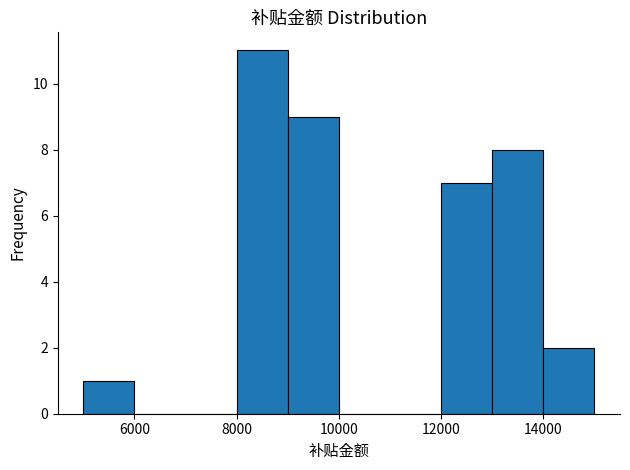

Reading left to right, list every bar in this chart as the range it spans on the x-axis followed by its height. The values are not printed on the chart, so give them approximately, as read against the axis.

5000 to 6000: 1
6000 to 7000: 0
7000 to 8000: 0
8000 to 9000: 11
9000 to 10000: 9
10000 to 11000: 0
11000 to 12000: 0
12000 to 13000: 7
13000 to 14000: 8
14000 to 15000: 2